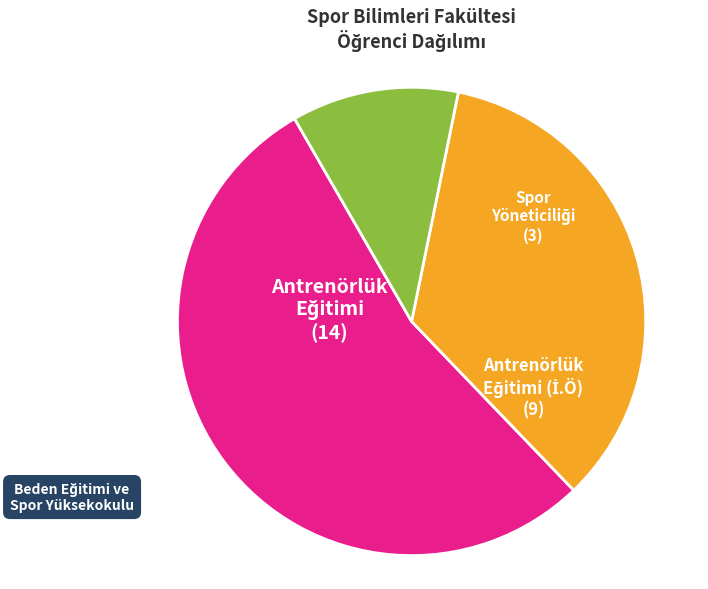

Does any single category account for the majority?

Yes